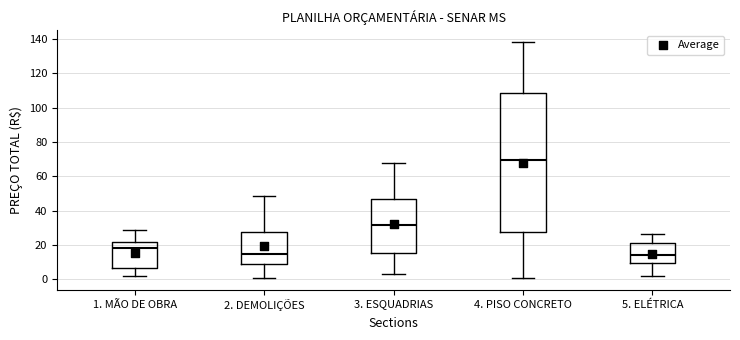

Where does the lower whisker of the box for 4. PISO CONCRETO end on the y-axis? The values are not printed on the chart, so give them approximately, as read against the axis.

0